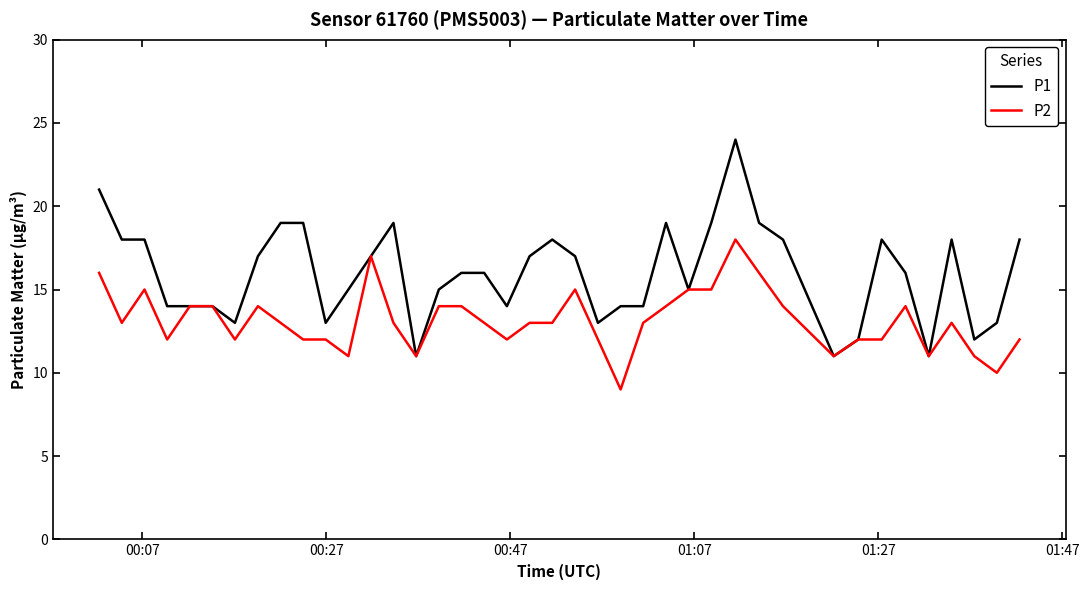

Which series has the largest range (max minus min)?

P1